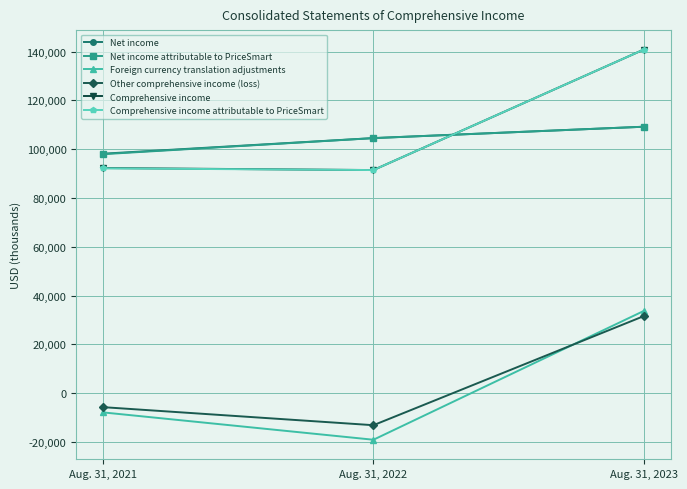

How many values in the Net income attributable to PriceSmart series are below 104534?

1